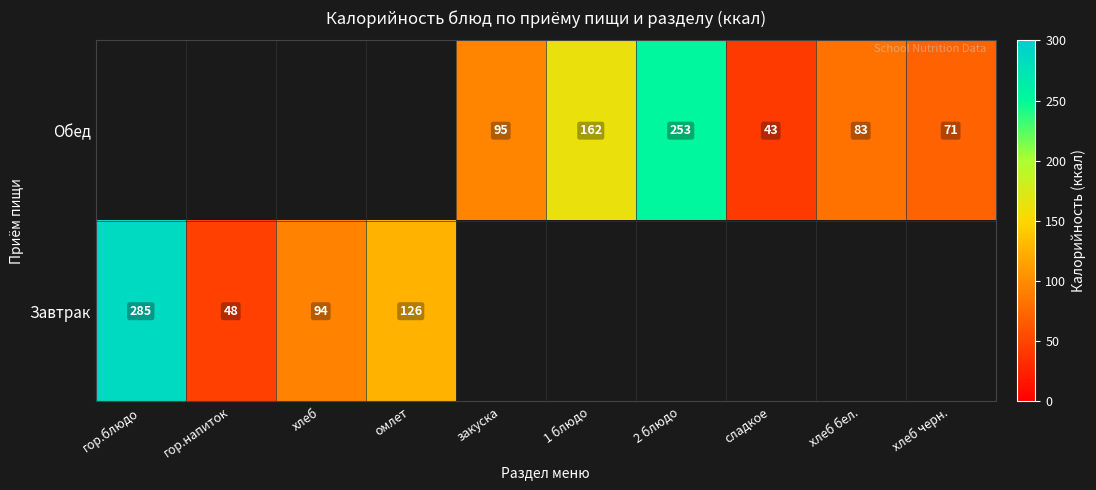

The Завтрак series shows 58 at омлет. True or false?

False